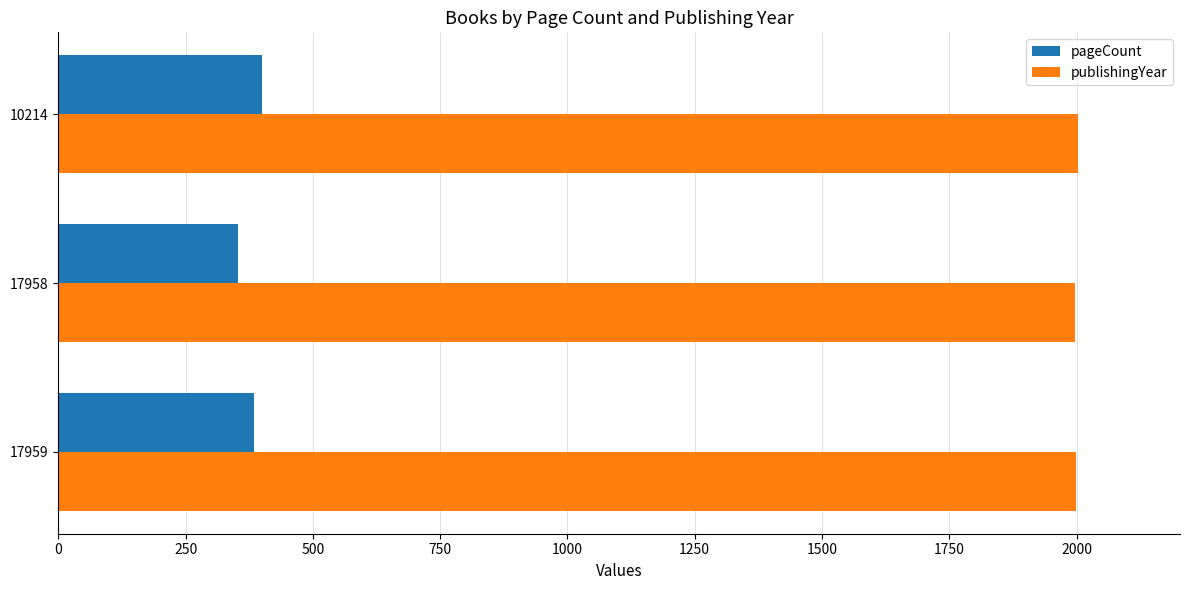

What is the spread (max minus min) of values at 10214?

1603